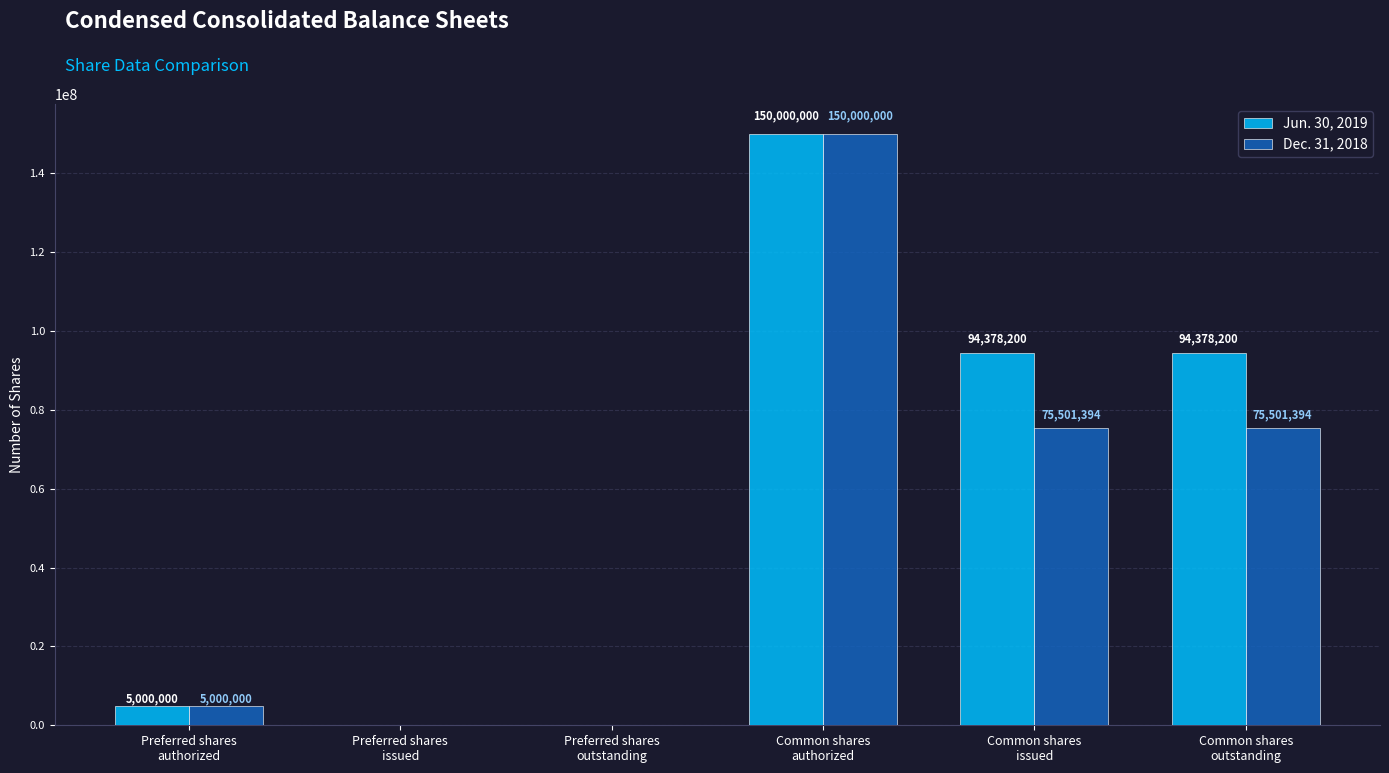

What is the sum of all Dec. 31, 2018 values?

306002788